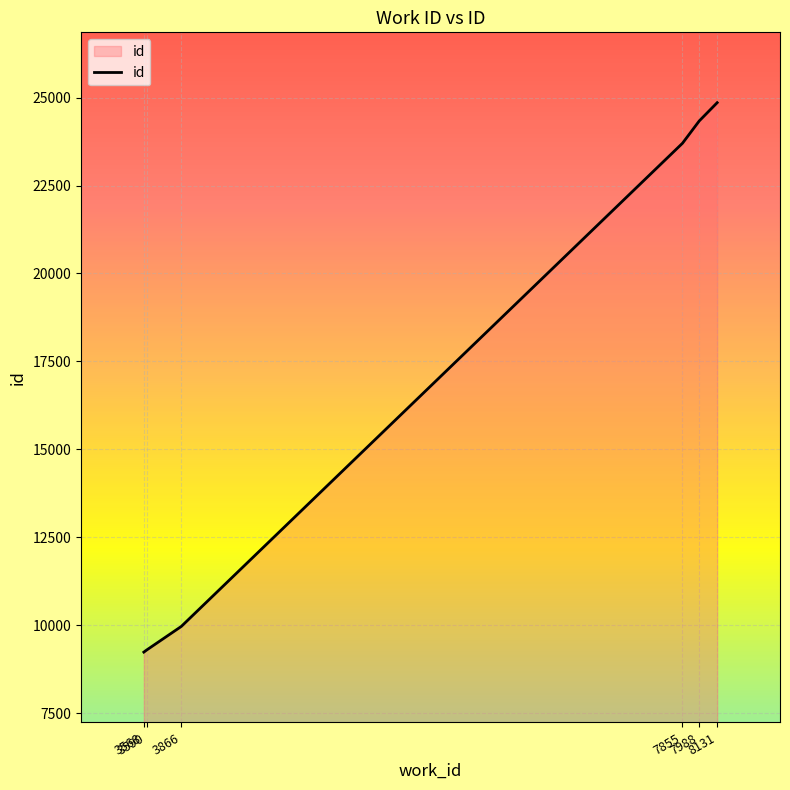

What is the difference between the maximum and minimum values?

15620